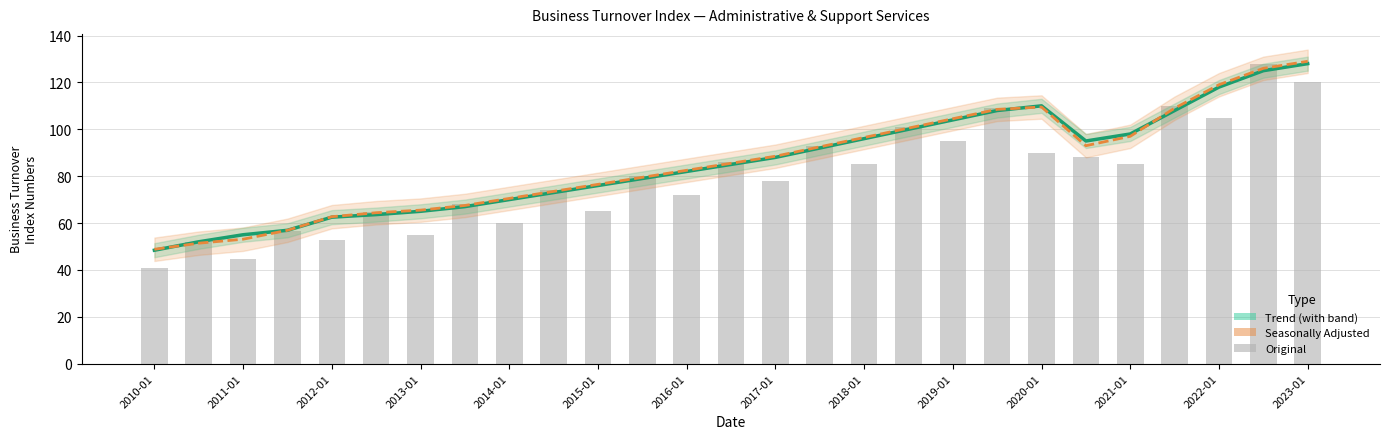

At which category is the sum across all series the highest?

25